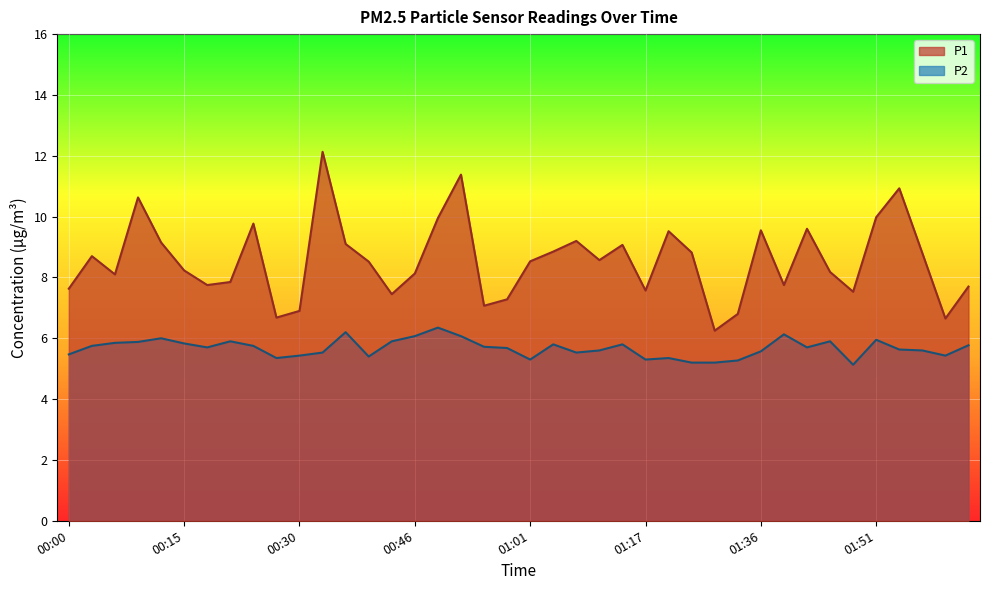

What is the average value of the P2 series?

5.7